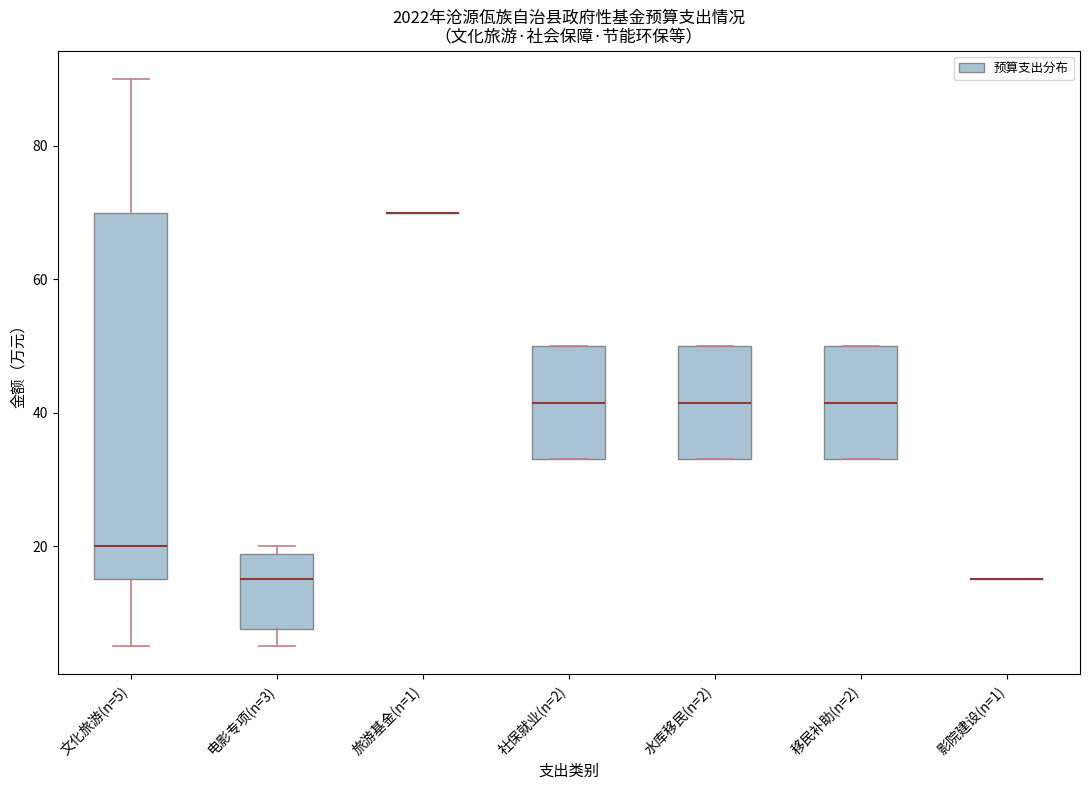

Reading left to right, transcribe this box plot: for each box, give where its median line is, the range the box spans, and where its two whiskers end, as read against the y-axis. The values are not printed on the chart, so give them approximately, as read against the axis.

文化旅游(n=5): median 20, box 16 to 70, whiskers 6 to 90
电影专项(n=3): median 16, box 8 to 18, whiskers 6 to 20
旅游基金(n=1): box collapsed to a line at 70, whiskers 70 to 70
社保就业(n=2): median 42, box 34 to 50, whiskers 34 to 50
水库移民(n=2): median 42, box 34 to 50, whiskers 34 to 50
移民补助(n=2): median 42, box 34 to 50, whiskers 34 to 50
影院建设(n=1): box collapsed to a line at 16, whiskers 16 to 16